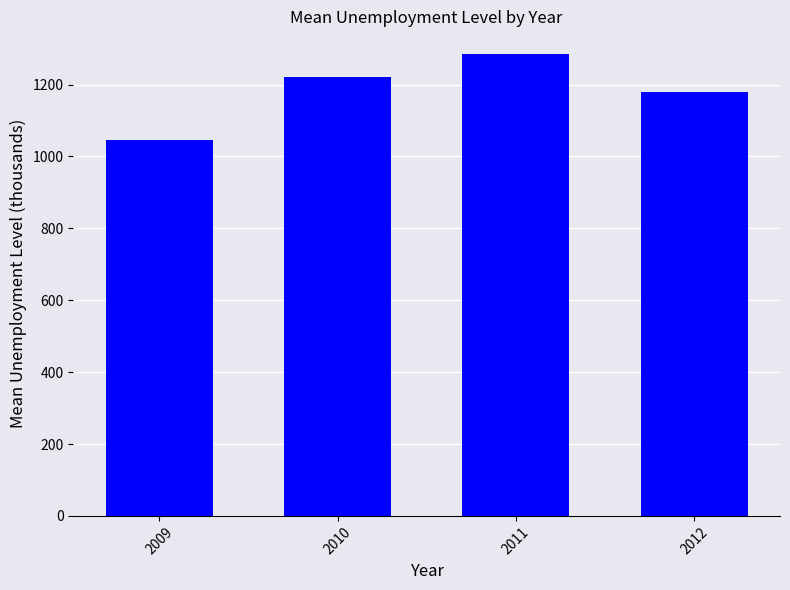

Is it true that the value at 2010 is 784.8?

False